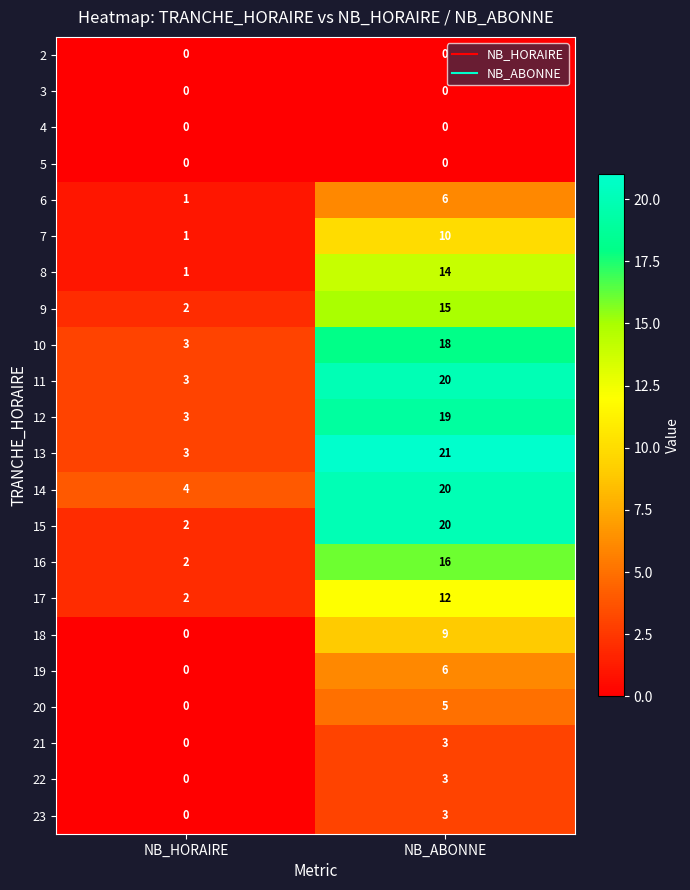

What is the total value across all series at NB_HORAIRE?

27